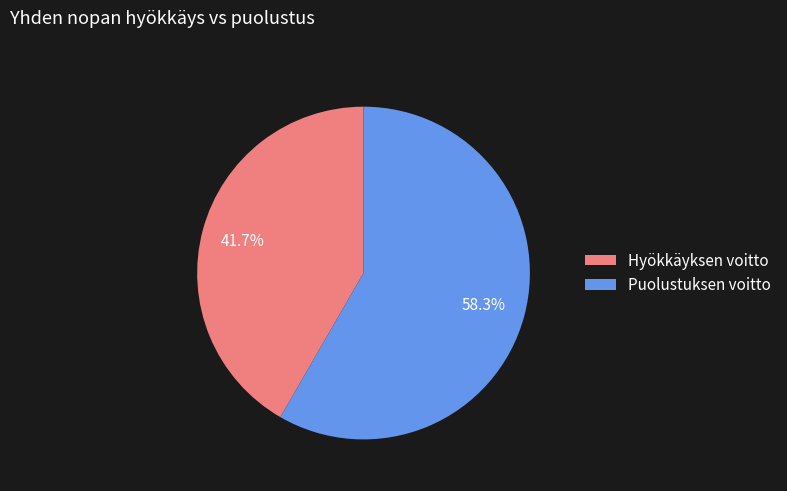

To the nearest percent, what is the difference between the largest and smallest slice percentages?

17%